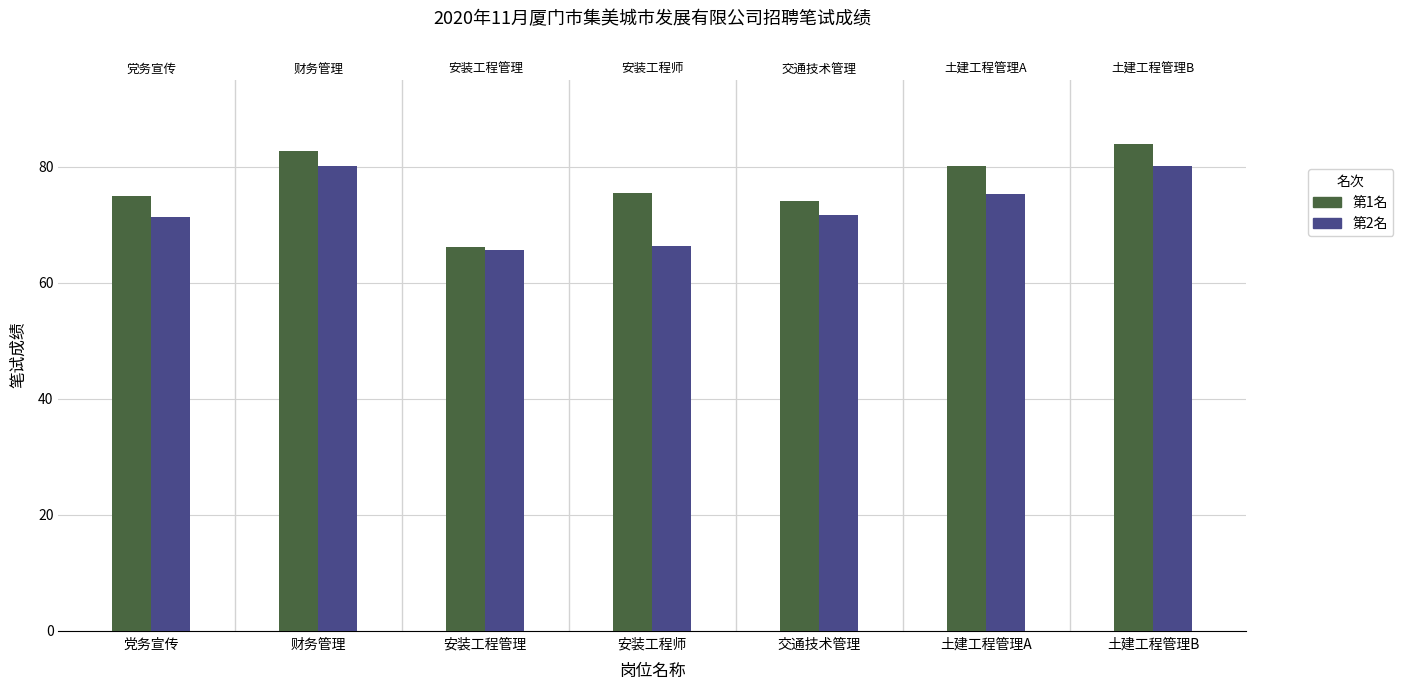

What is the value of the 笔试成绩_第1名 bar at the 7th from the left?

83.9